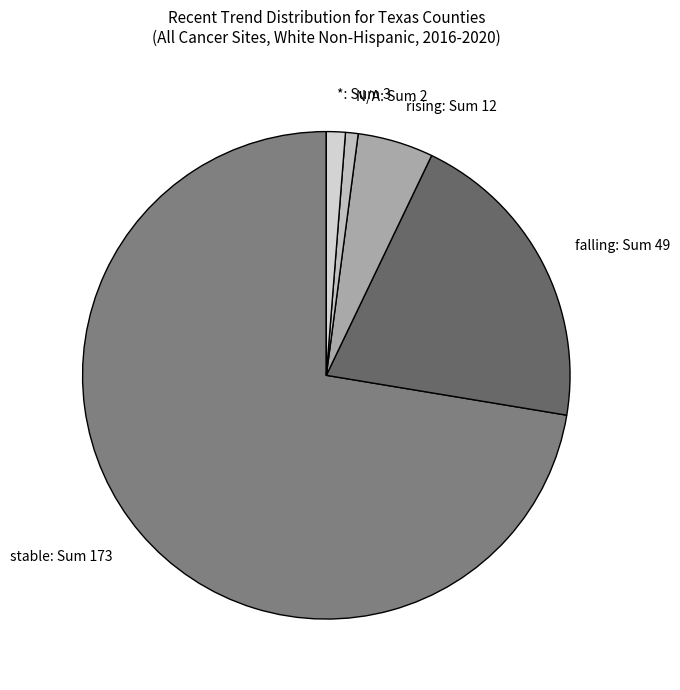

What is the largest slice in the pie chart?

stable